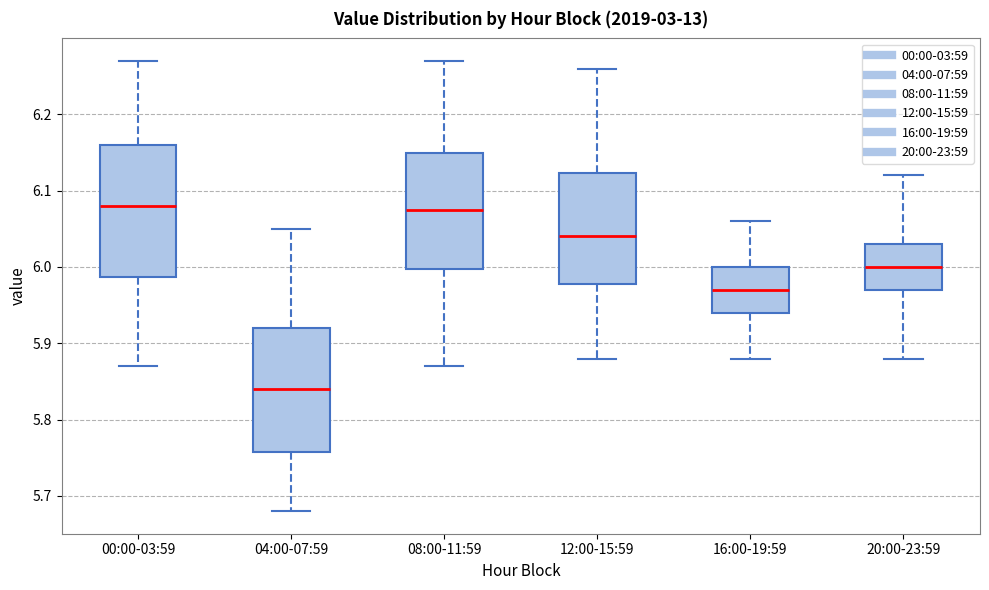

Which box's median line is the lowest?

04:00-07:59